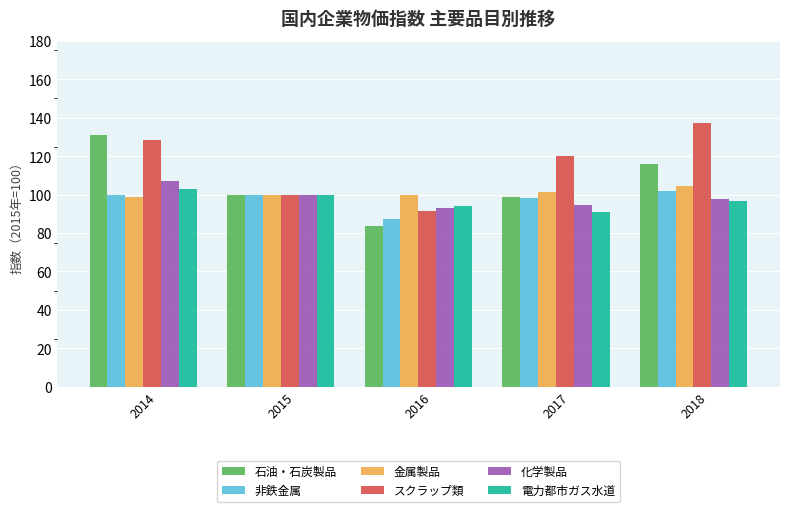

Which label corresponds to the largest value in the chart?

2018